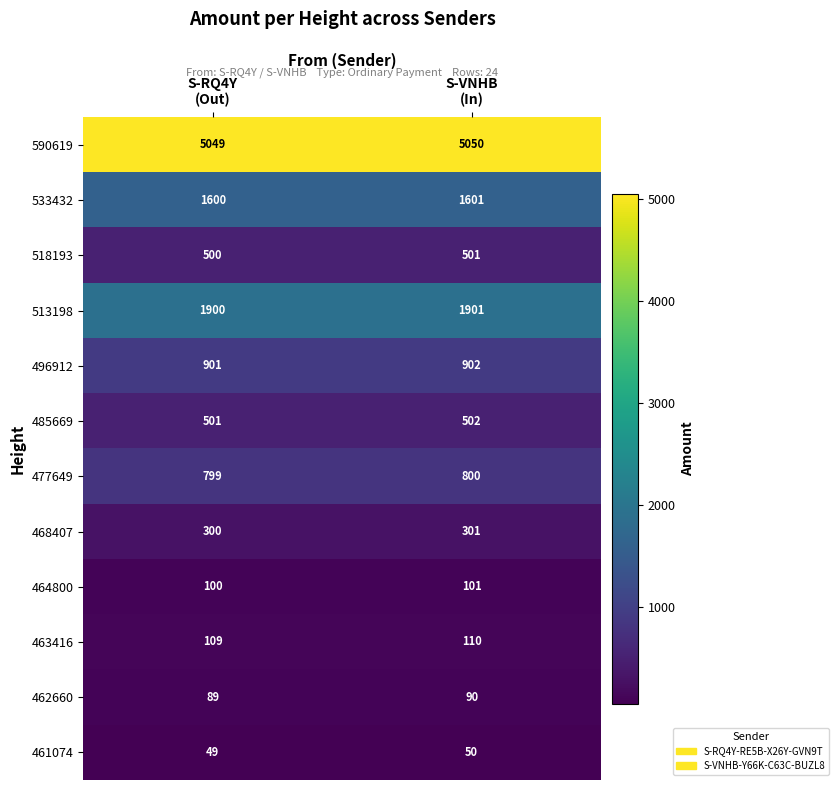

What is the difference between the highest and lowest values at S-RQ4Y
(Out)?

5000